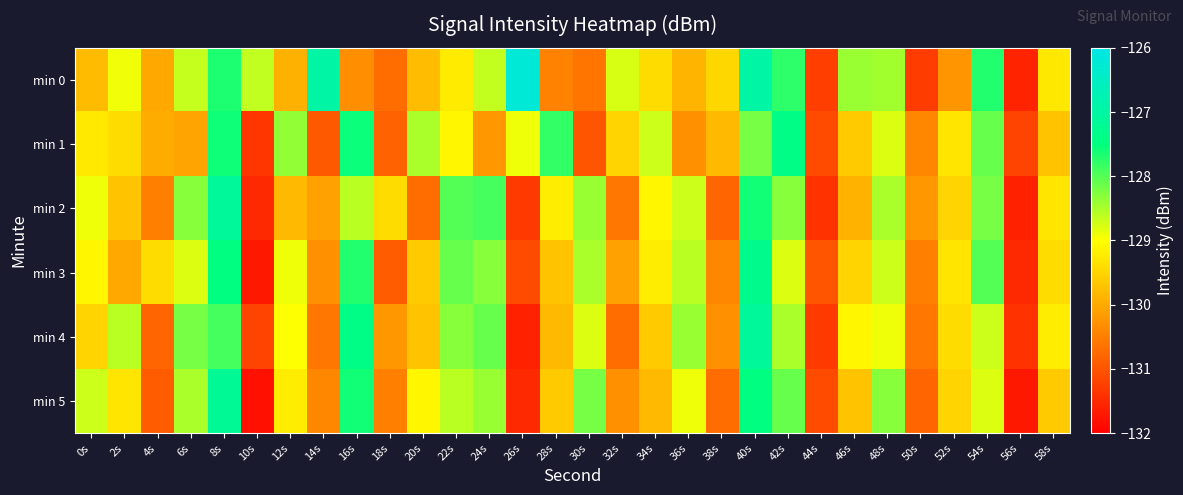

Between 48s and 30s, which is larger?

48s